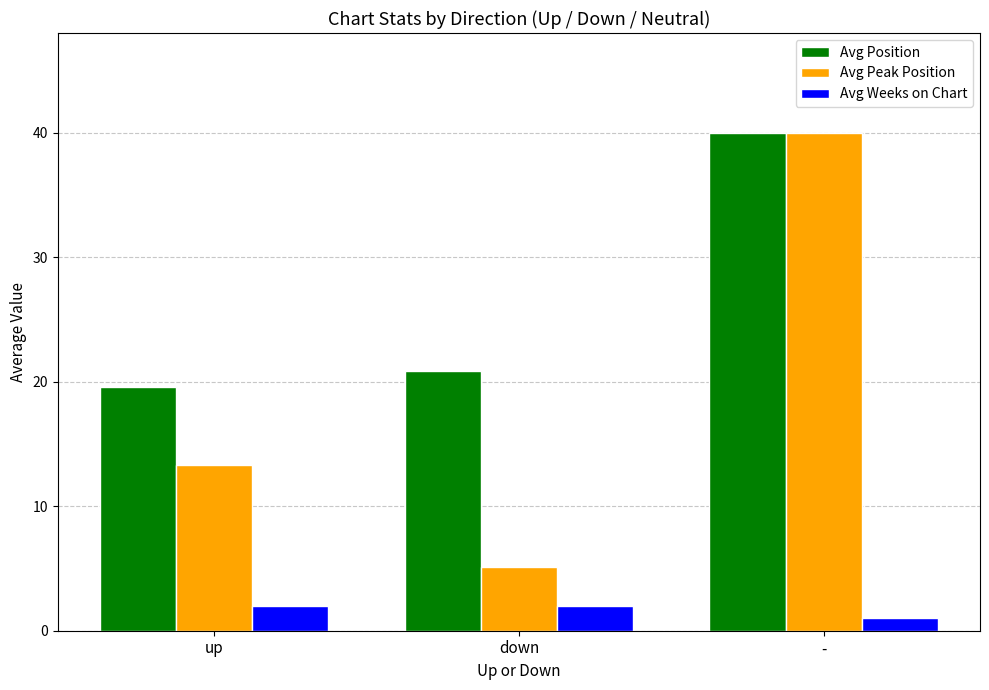

The value of Avg Peak Position at up is 22.6. True or false?

False